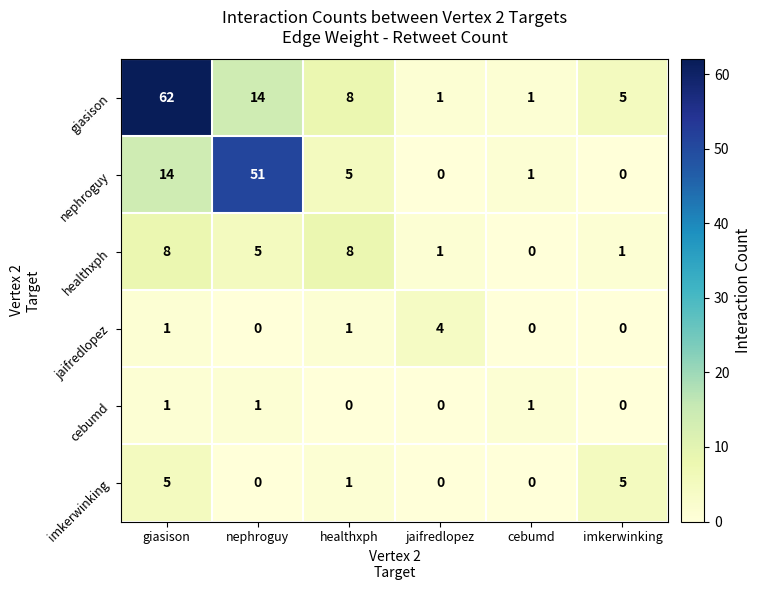

Count the healthxph values in the range 1 to 8.

5